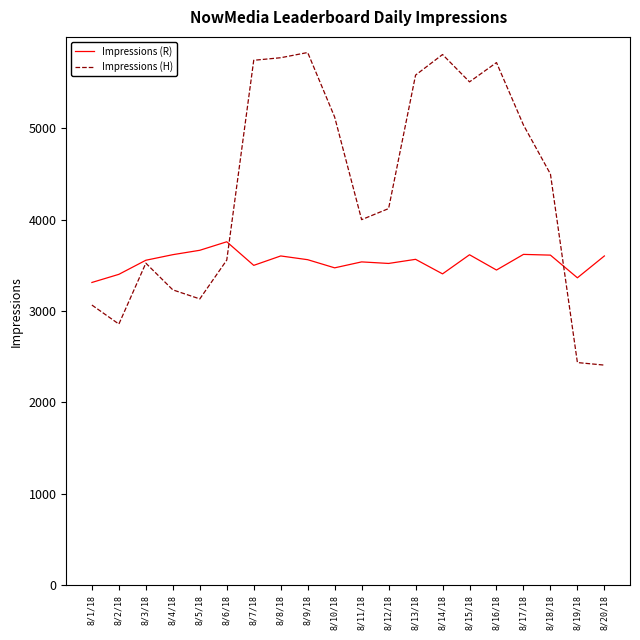

Is the value of Impressions (H) at 8/6/18 greater than the value of Impressions (R) at 8/4/18?

No